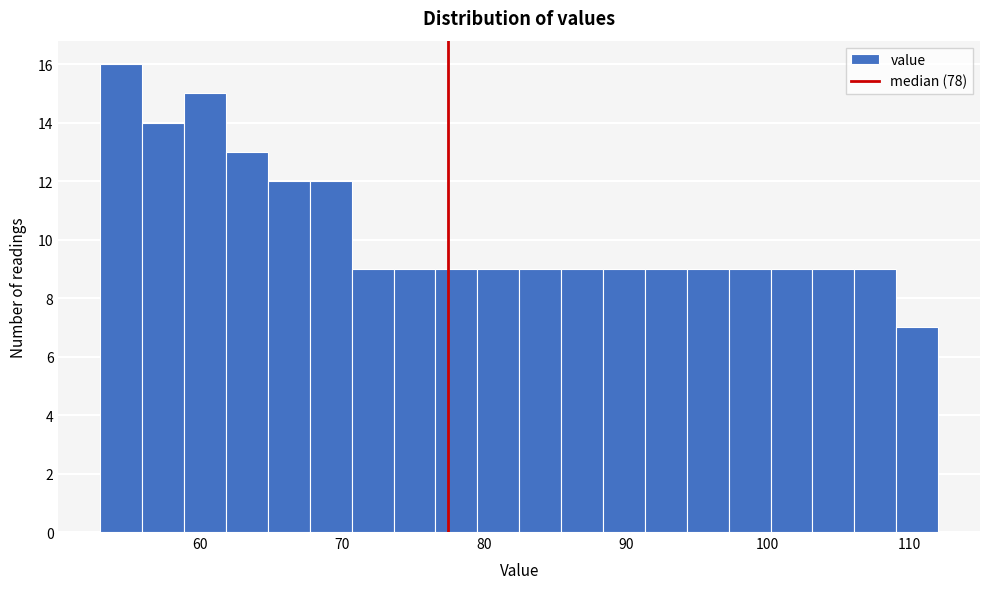

Around what value on the x-axis is the tallest bar? Give the approximate position of its centre, as read against the axis.

54